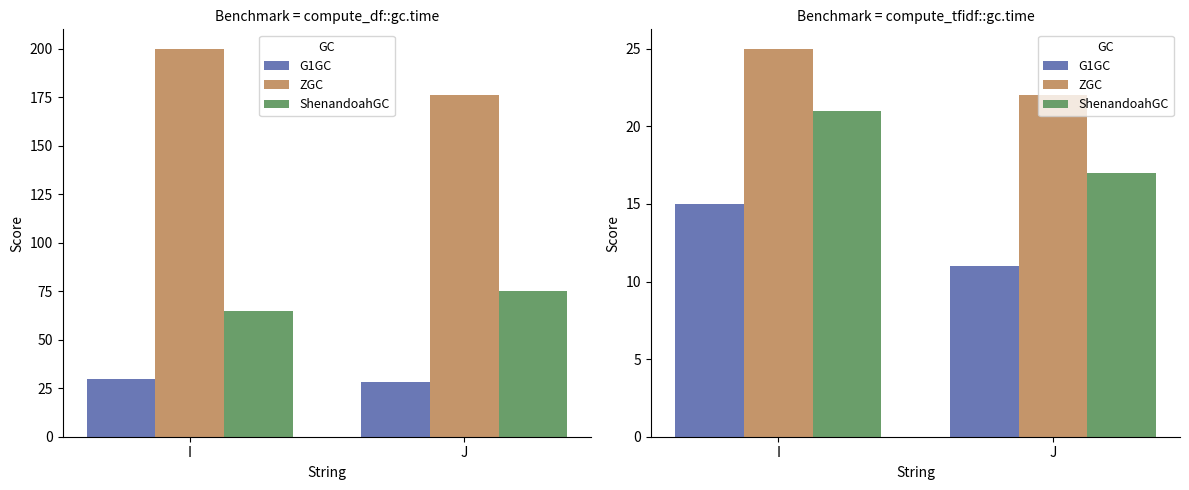

What is the value of the G1GC bar at the 2nd from the left?

11